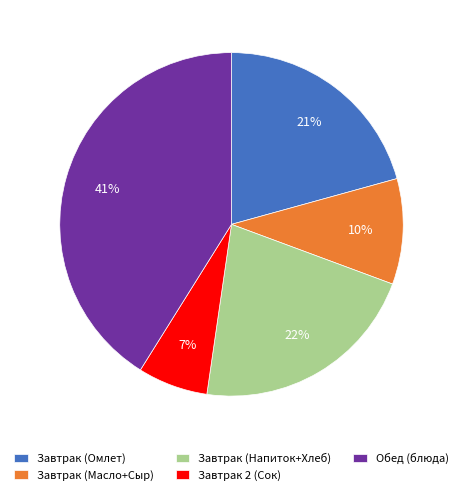

Which category has the smallest portion of the pie?

Завтрак 2 (Сок)